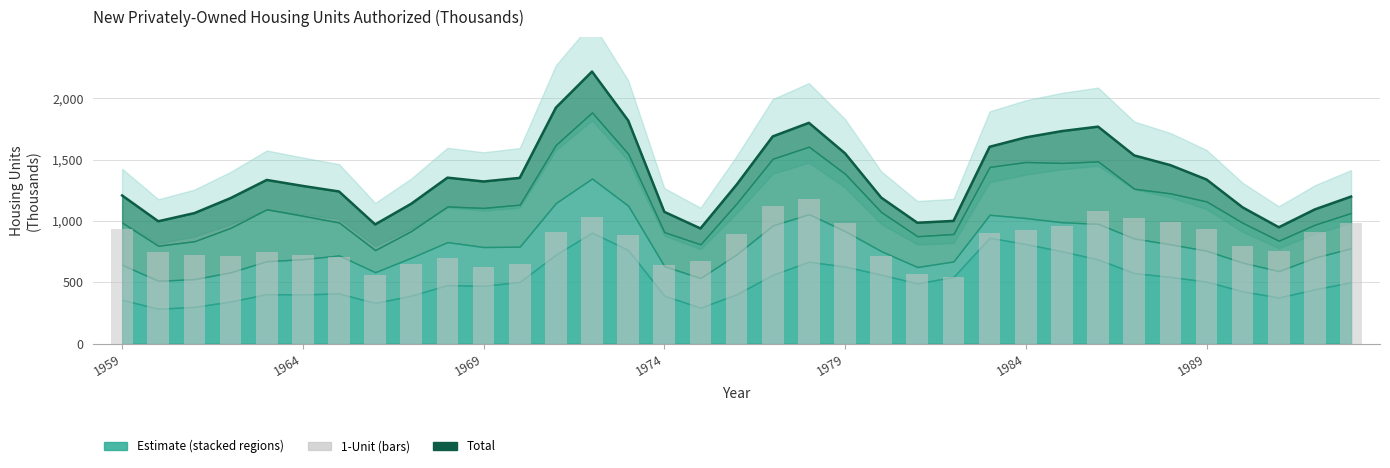

What is the approximate value of 1-Unit at 7?

563.2